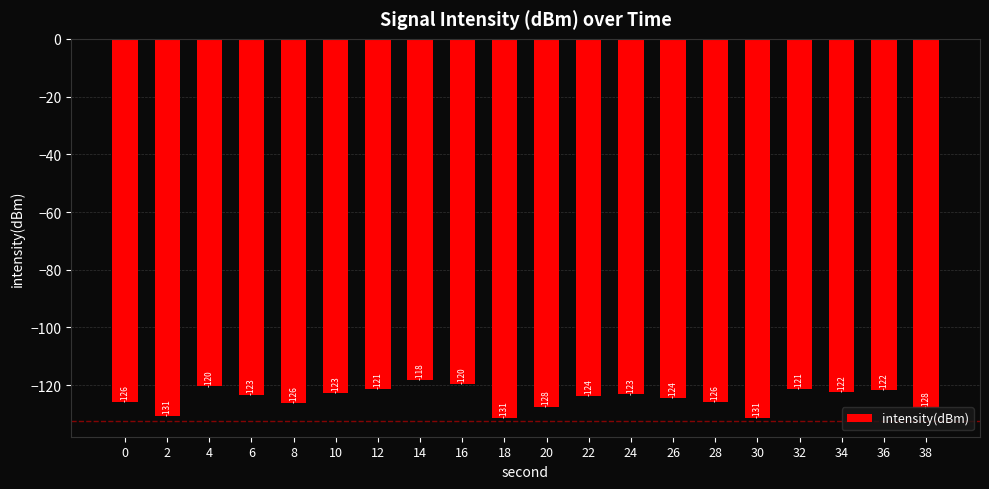

What is the sum of all values?

-2488.5